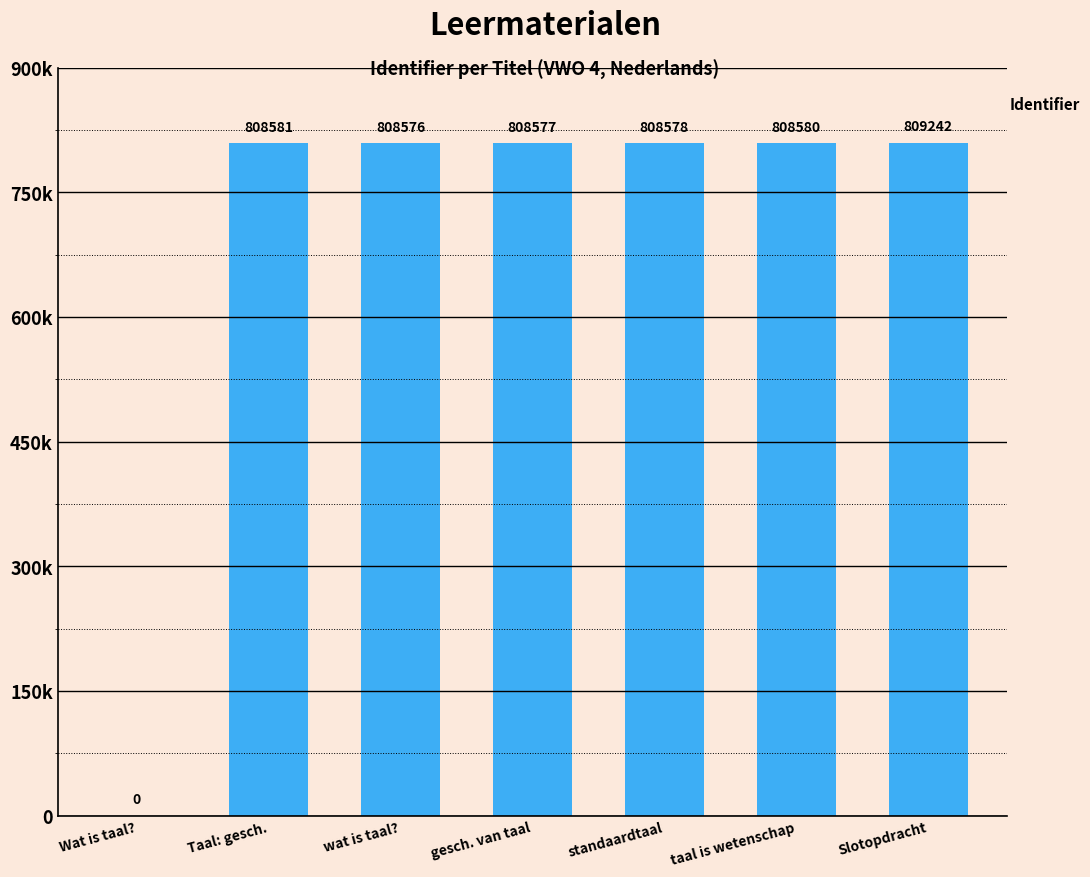

What is the greatest value displayed?

809242